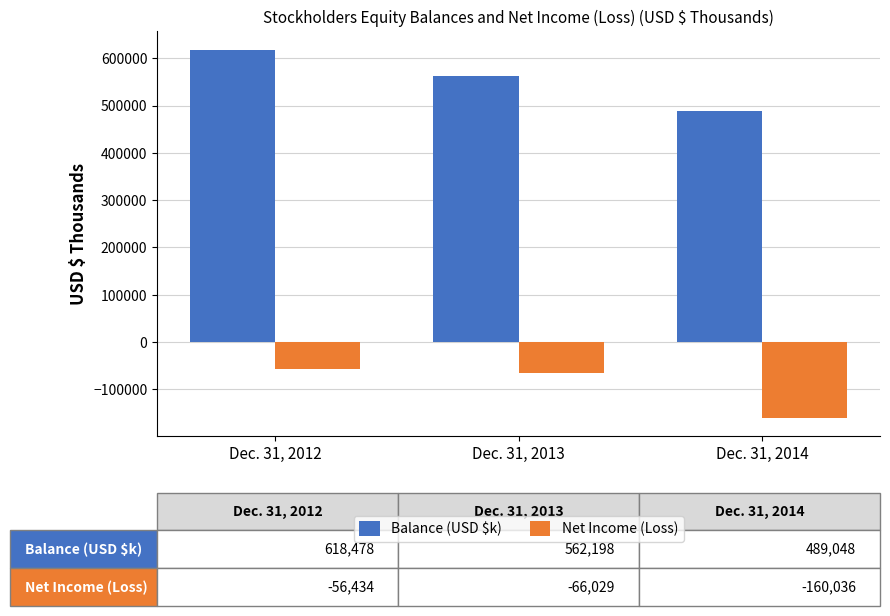

Rank the series by their average value, from highest to lowest.

Balance (USD $k), Net Income (Loss)